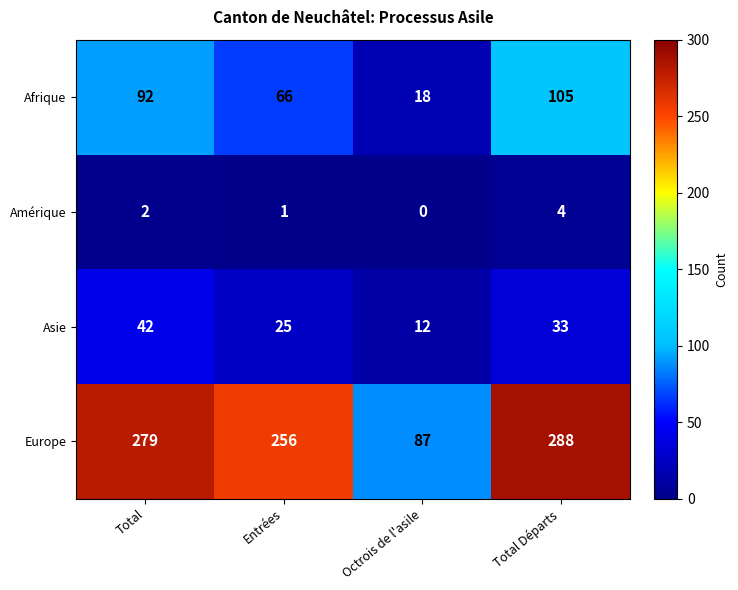

The value of Amérique at Total Départs is 7. True or false?

False